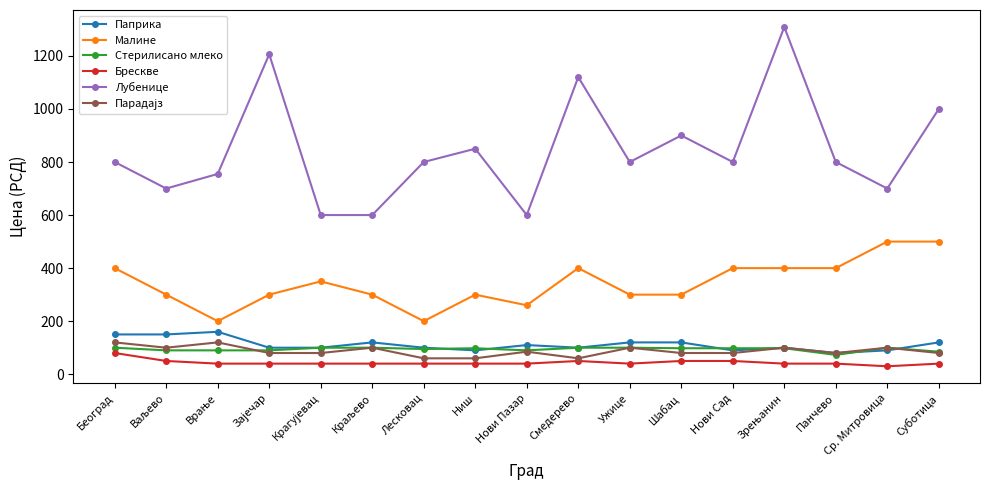

Which series has the largest total across all categories?

Лубенице